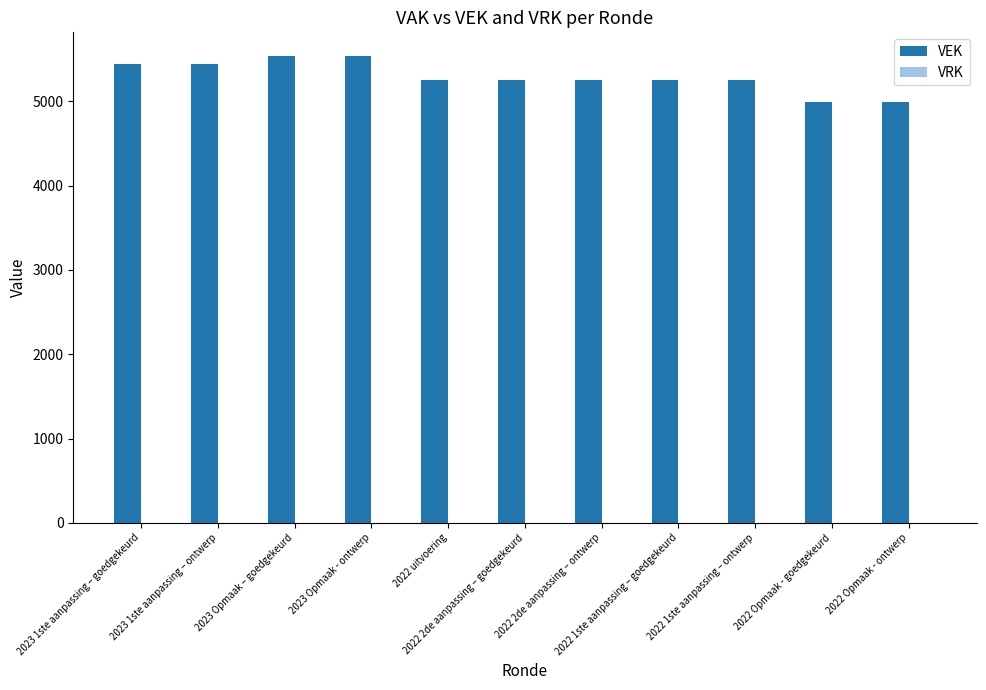

What is the minimum value shown in the chart?

4992